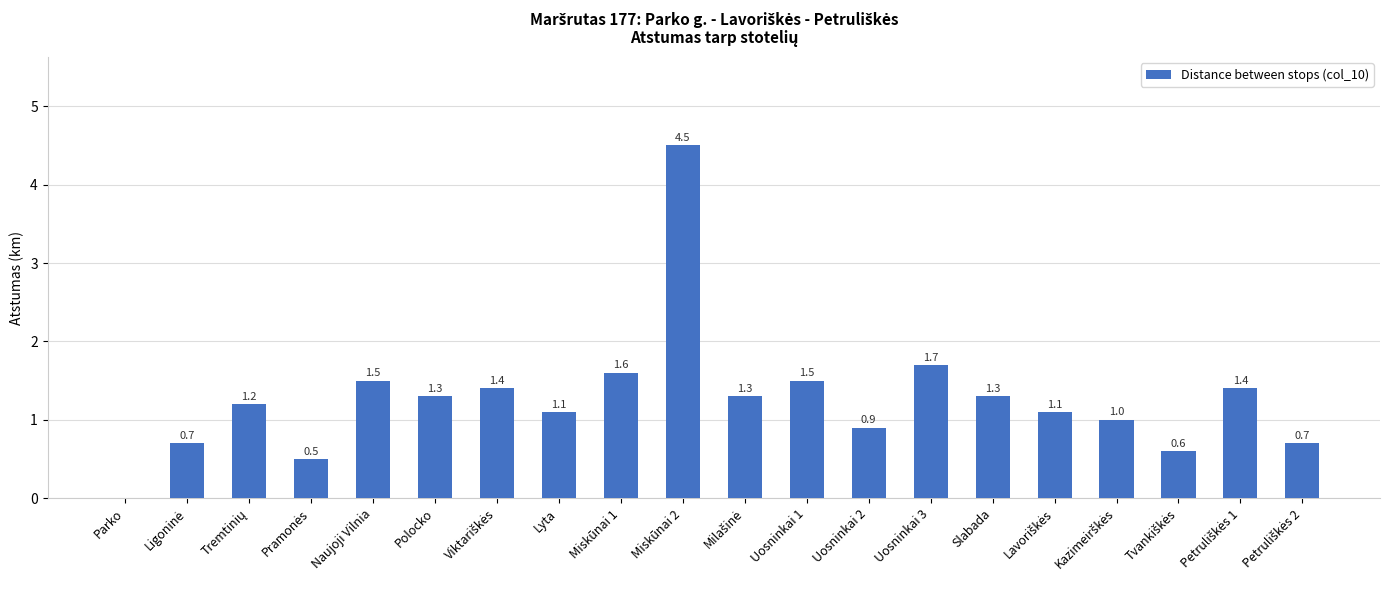

What is the change in value from Polocko to Miskūnai 2?

+3.2